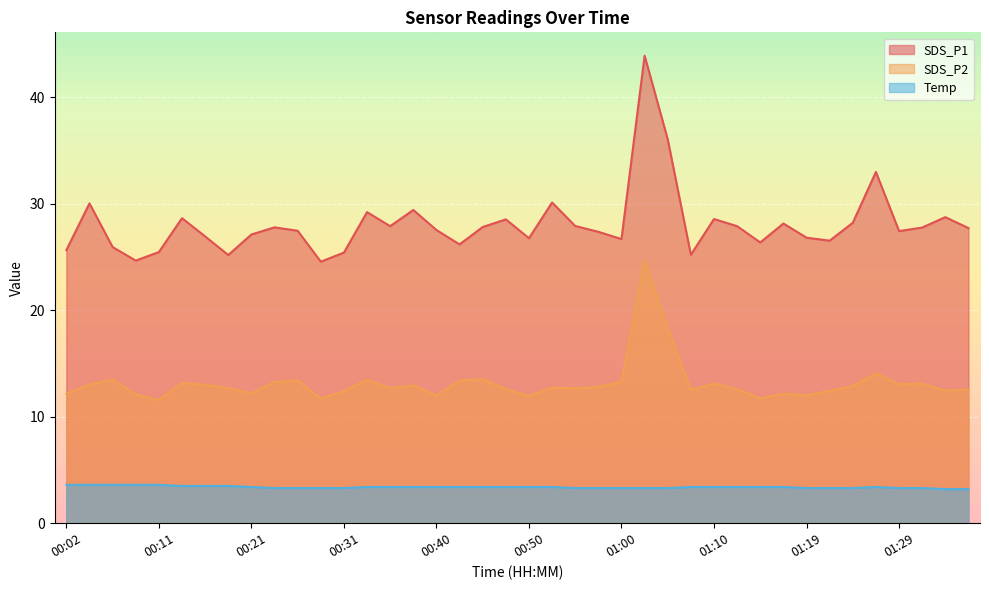

Which label corresponds to the largest value in the chart?

01:02